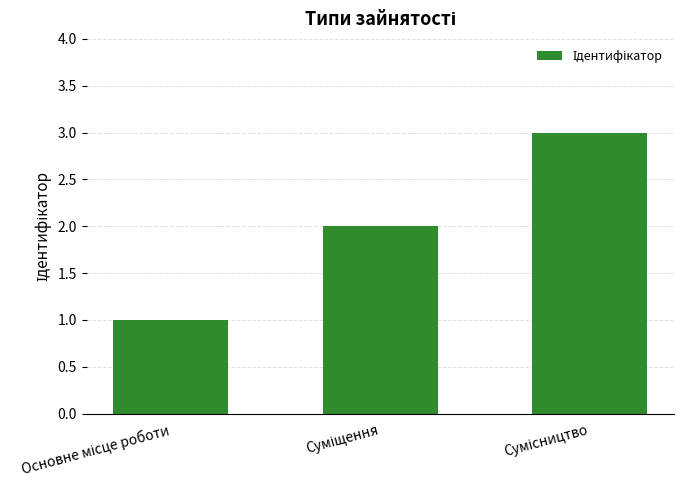

What is the maximum value shown in the chart?

3